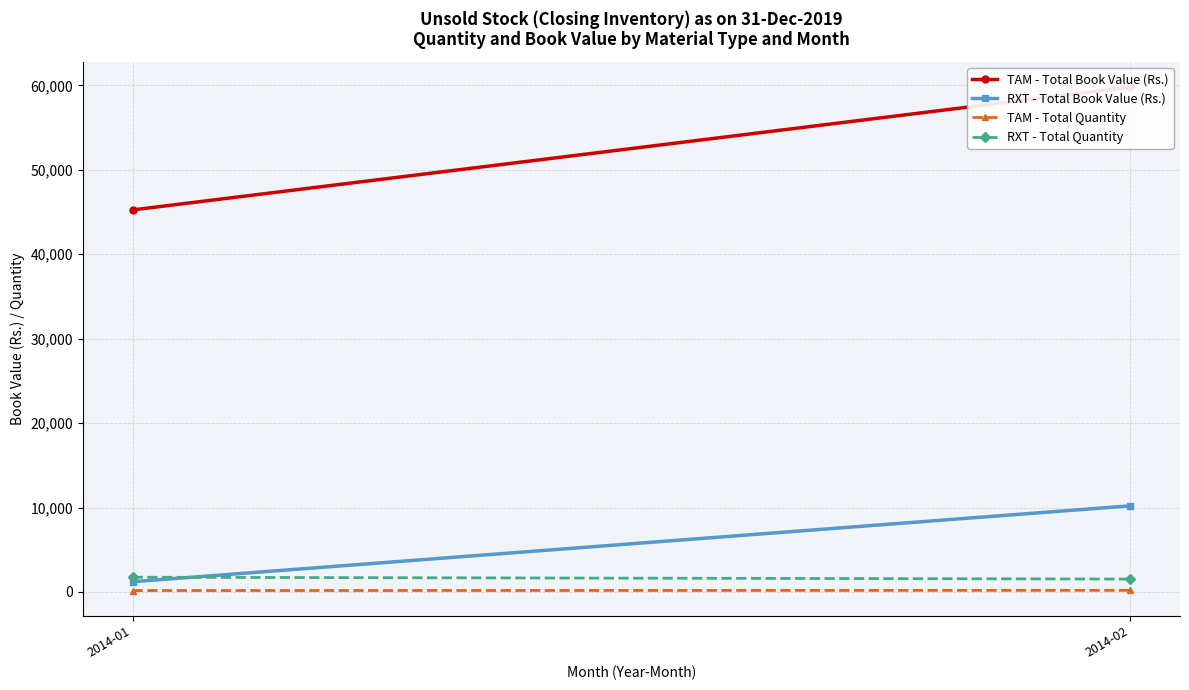

At which label does RXT - Total Quantity reach its peak?

2014-01